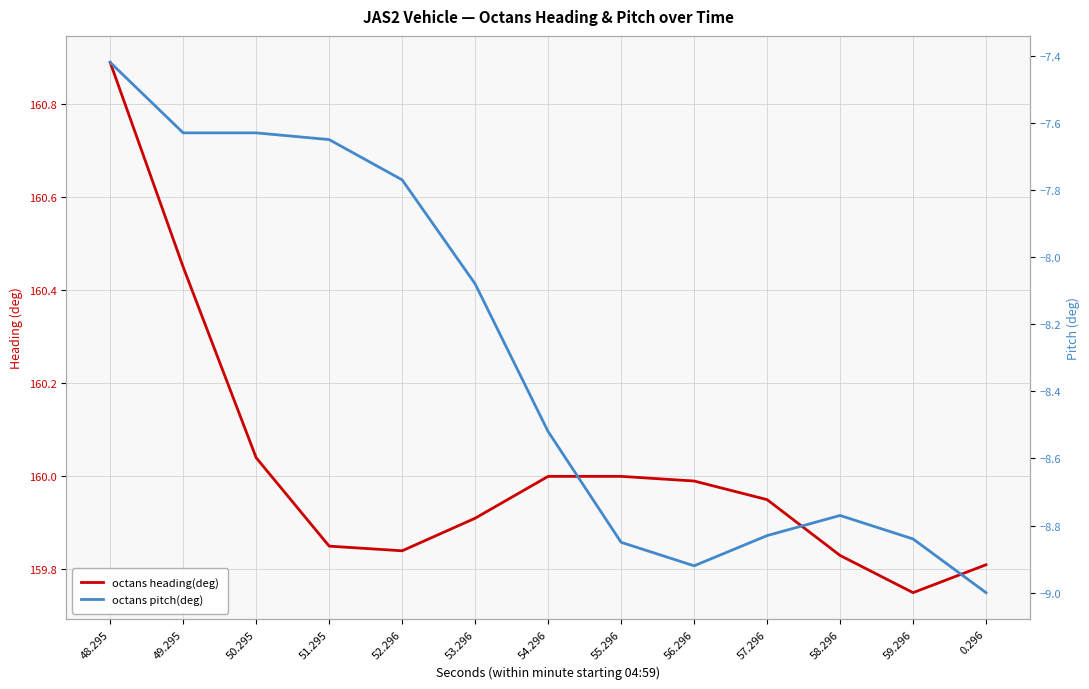

At which category is the sum across all series the highest?

48.295